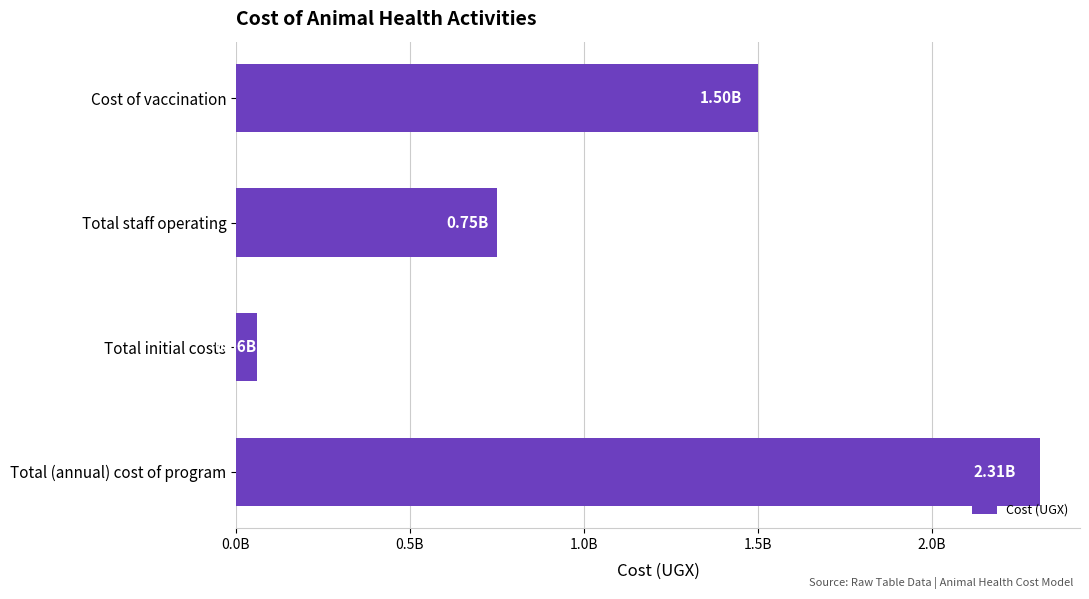

Are the bars horizontal?

Yes